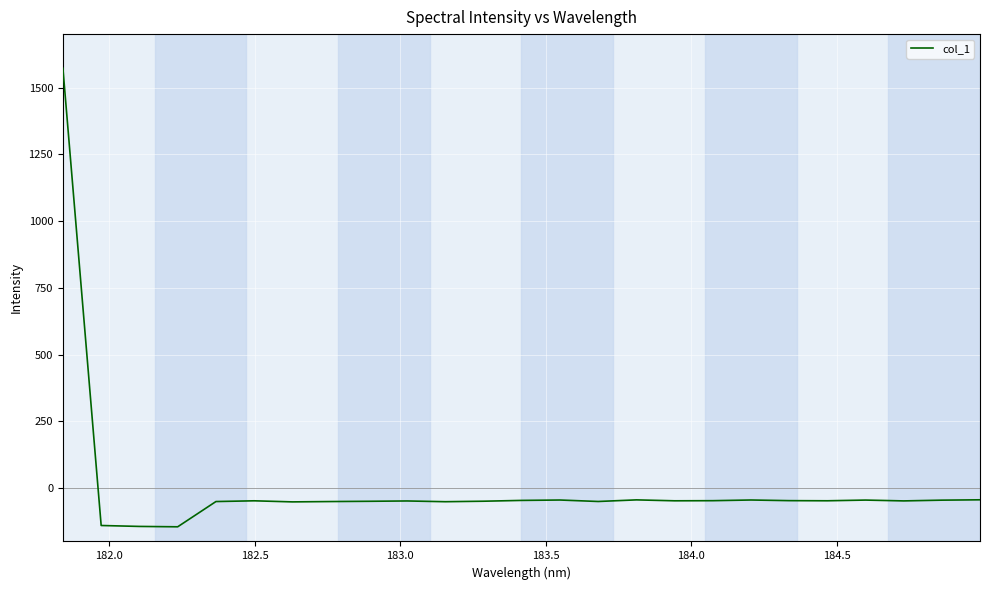

What is the average value?

5.7